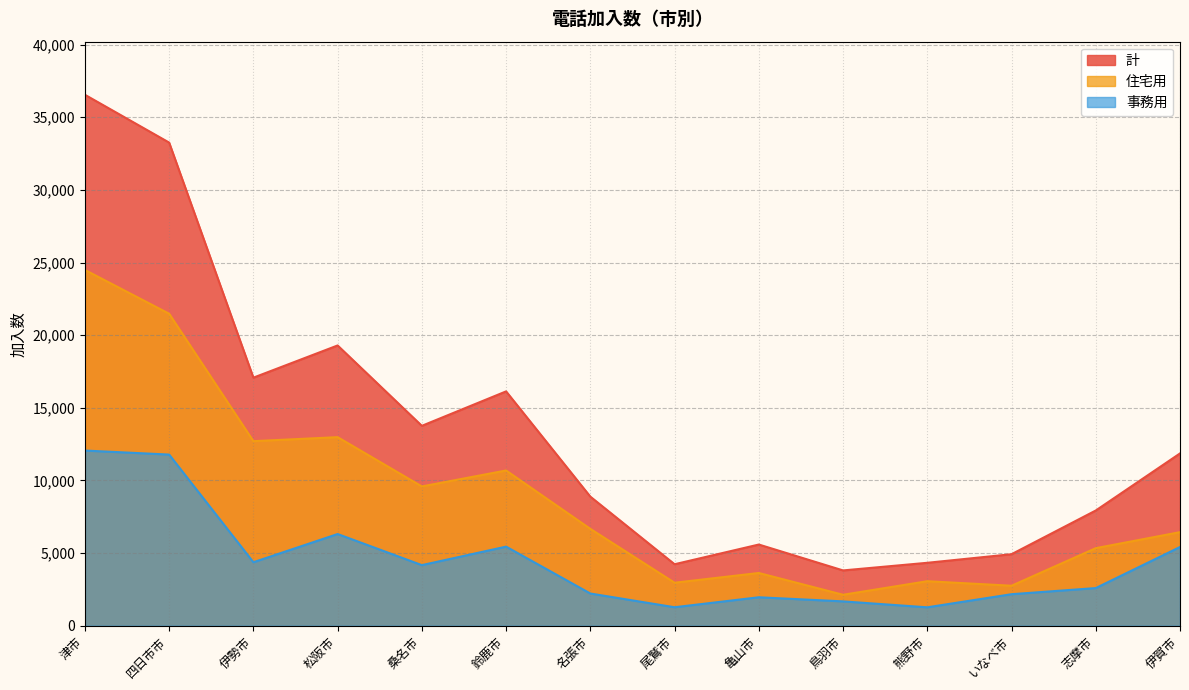

Between 伊勢市 and 熊野市, which series saw the biggest shift?

計